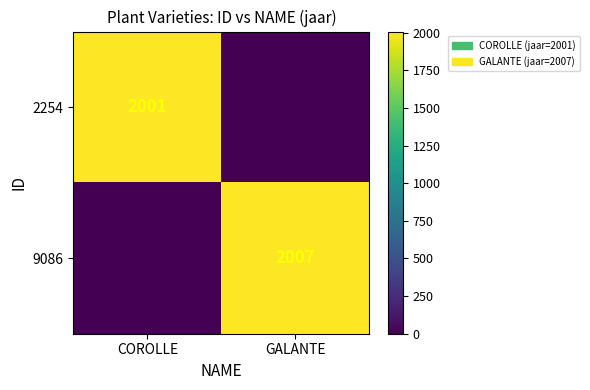

What is the total value across all series at COROLLE?

2001